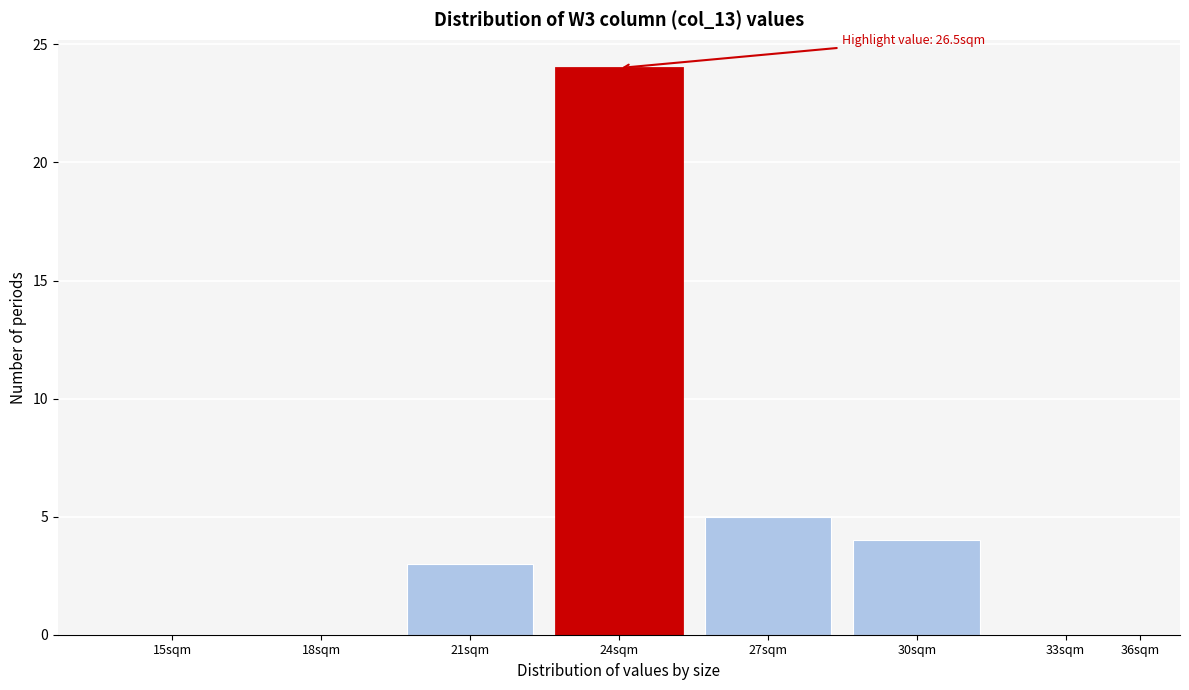

Reading left to right, what are all the values shown in this chart?

15sqm=0	18sqm=0	21sqm=3	24sqm=24	27sqm=5	30sqm=4	33sqm=0